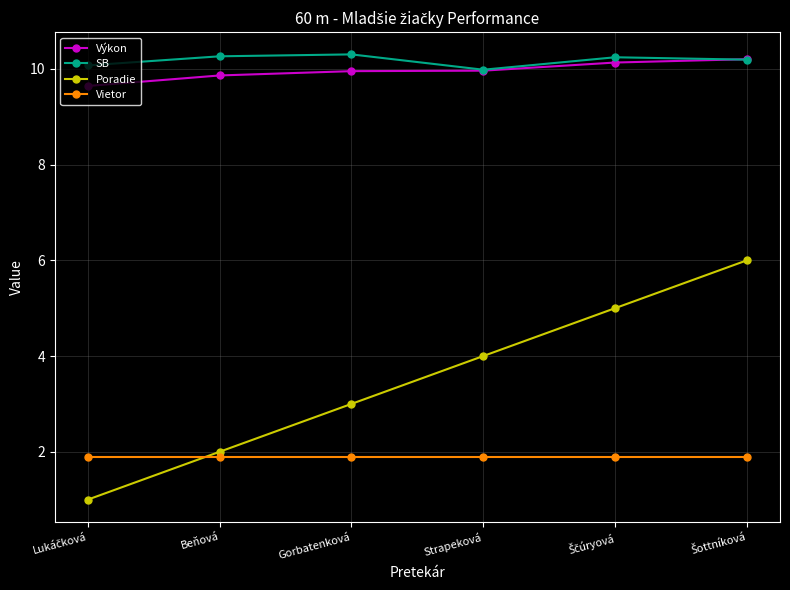

What is the maximum value for Vietor?

1.9